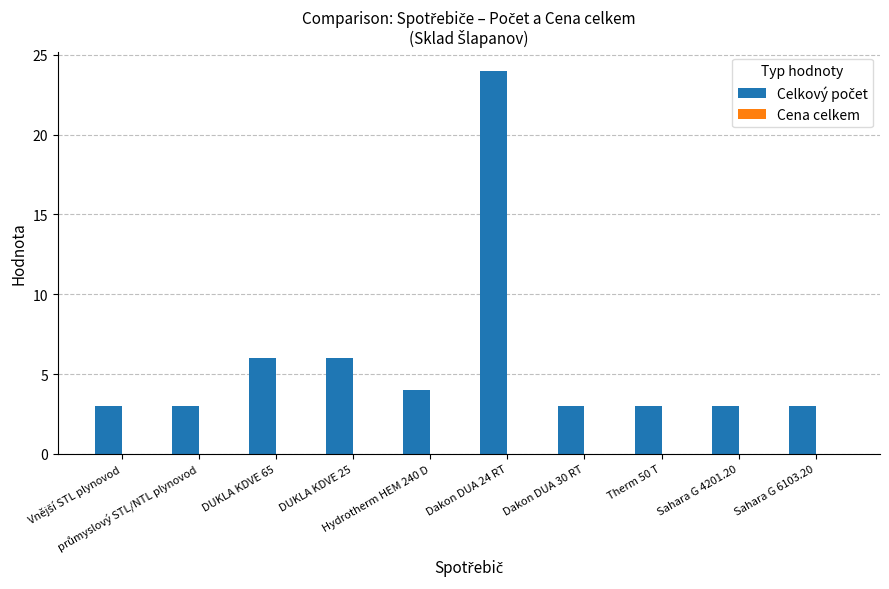

What is the value of the 10th bar from the left?

3